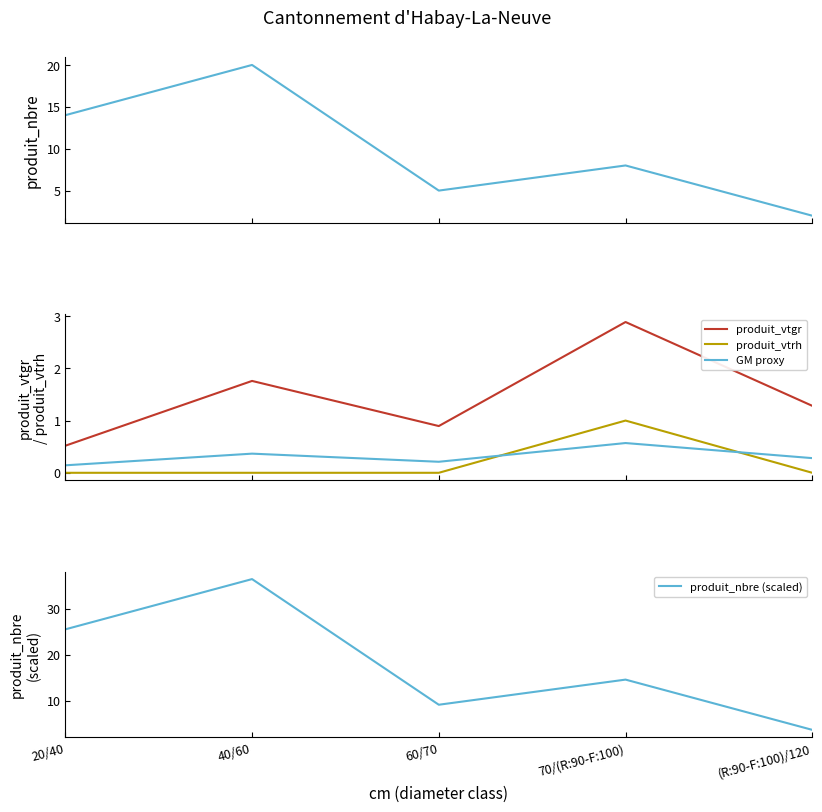

Which series has the widest spread of values?

produit_nbre (scaled)